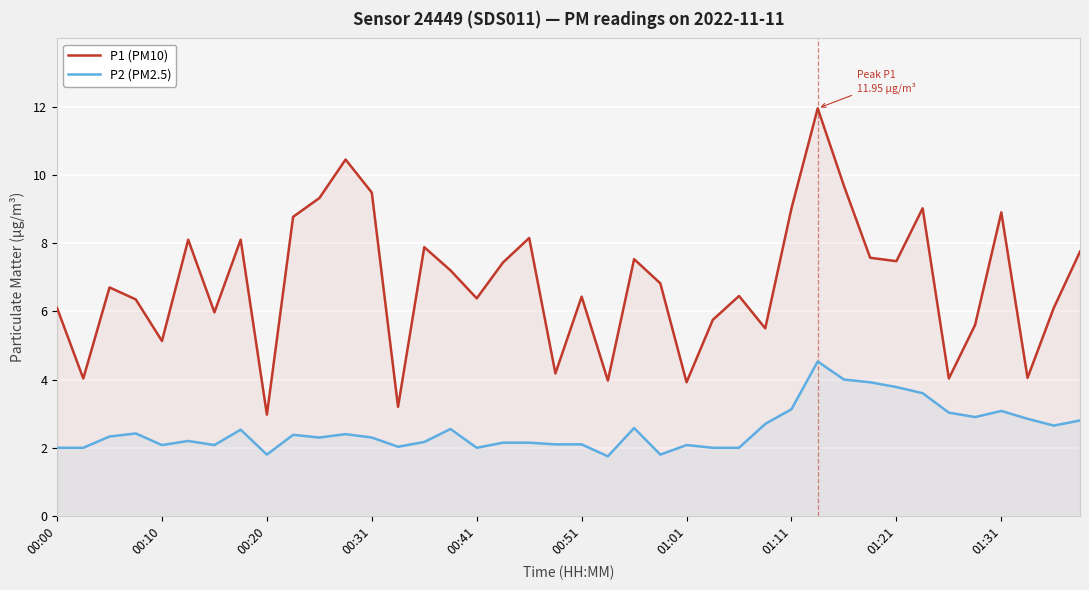

Reading left to right, transcribe all the data shown in this chart.

P1 (PM10): 6.1	4.0	6.7	6.3	5.1	8.1	6.0	8.1	3.0	8.8	9.3	10.4	9.5	3.2	7.9	7.2	6.4	7.4	8.2	4.2	6.4	4.0	7.5	6.8	3.9	5.8	6.5	5.5	9.0	11.9	9.7	7.6	7.5	9.0	4.0	5.6	8.9	4.0	6.1	7.8
P2 (PM2.5): 2.0	2.0	2.3	2.4	2.1	2.2	2.1	2.5	1.8	2.4	2.3	2.4	2.3	2.0	2.2	2.5	2.0	2.1	2.1	2.1	2.1	1.8	2.6	1.8	2.1	2.0	2.0	2.7	3.1	4.5	4.0	3.9	3.8	3.6	3.0	2.9	3.1	2.9	2.6	2.8